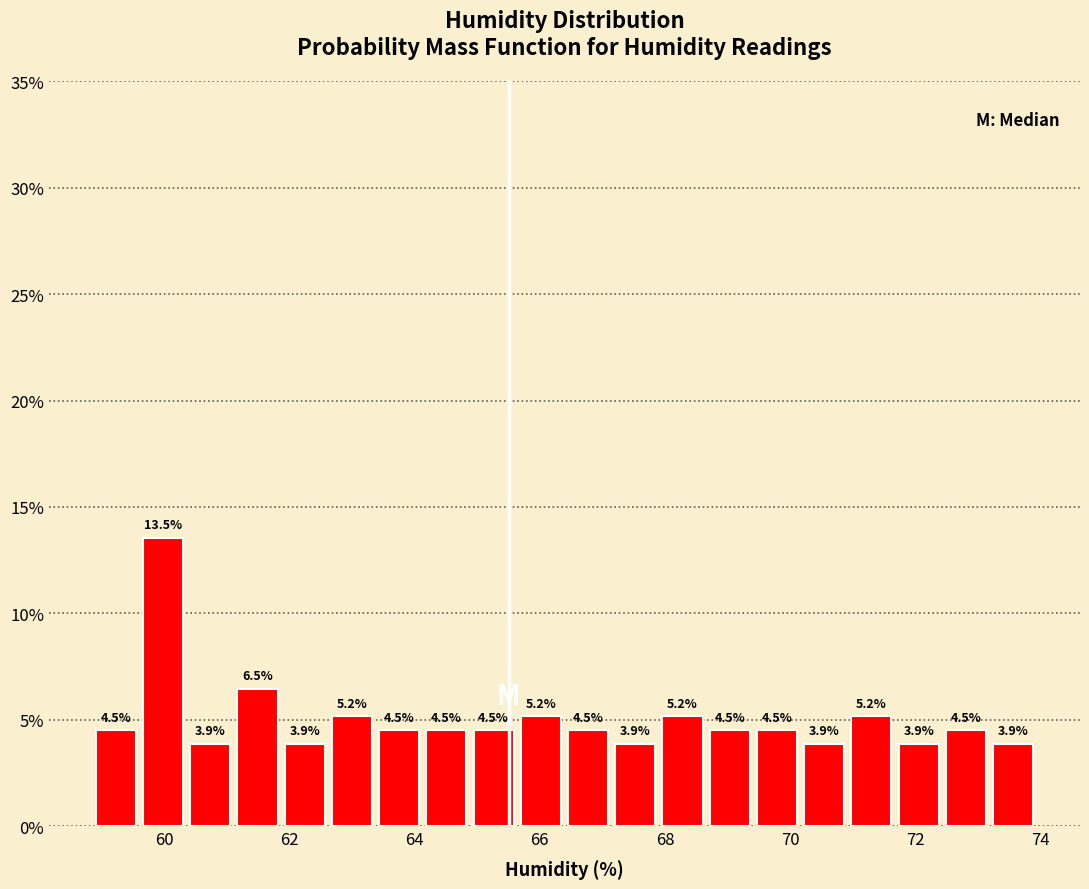

Around what value on the x-axis is the tallest bar? Give the approximate position of its centre, as read against the axis.

60.0